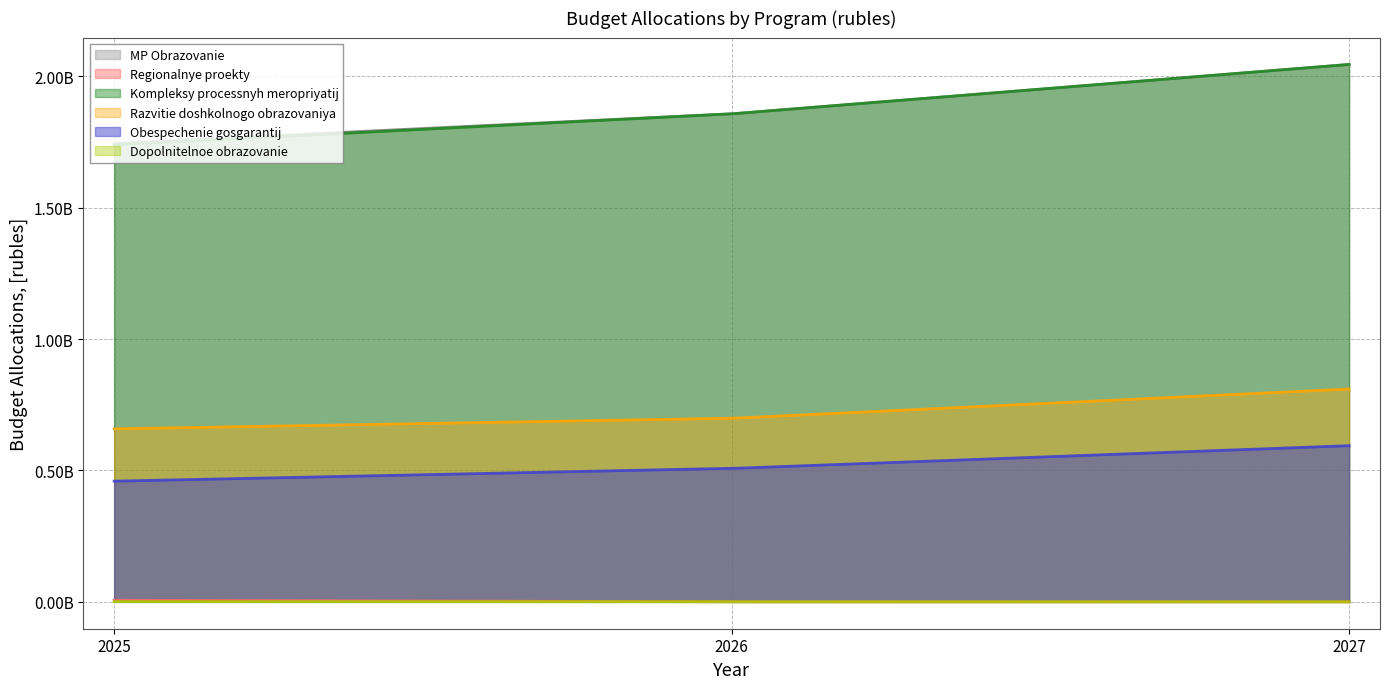

What are all the series names shown in the legend?

MP Obrazovanie, Regionalnye proekty, Kompleksy processnyh meropriyatij, Razvitie doshkolnogo obrazovaniya, Obespechenie gosgarantij, Dopolnitelnoe obrazovanie